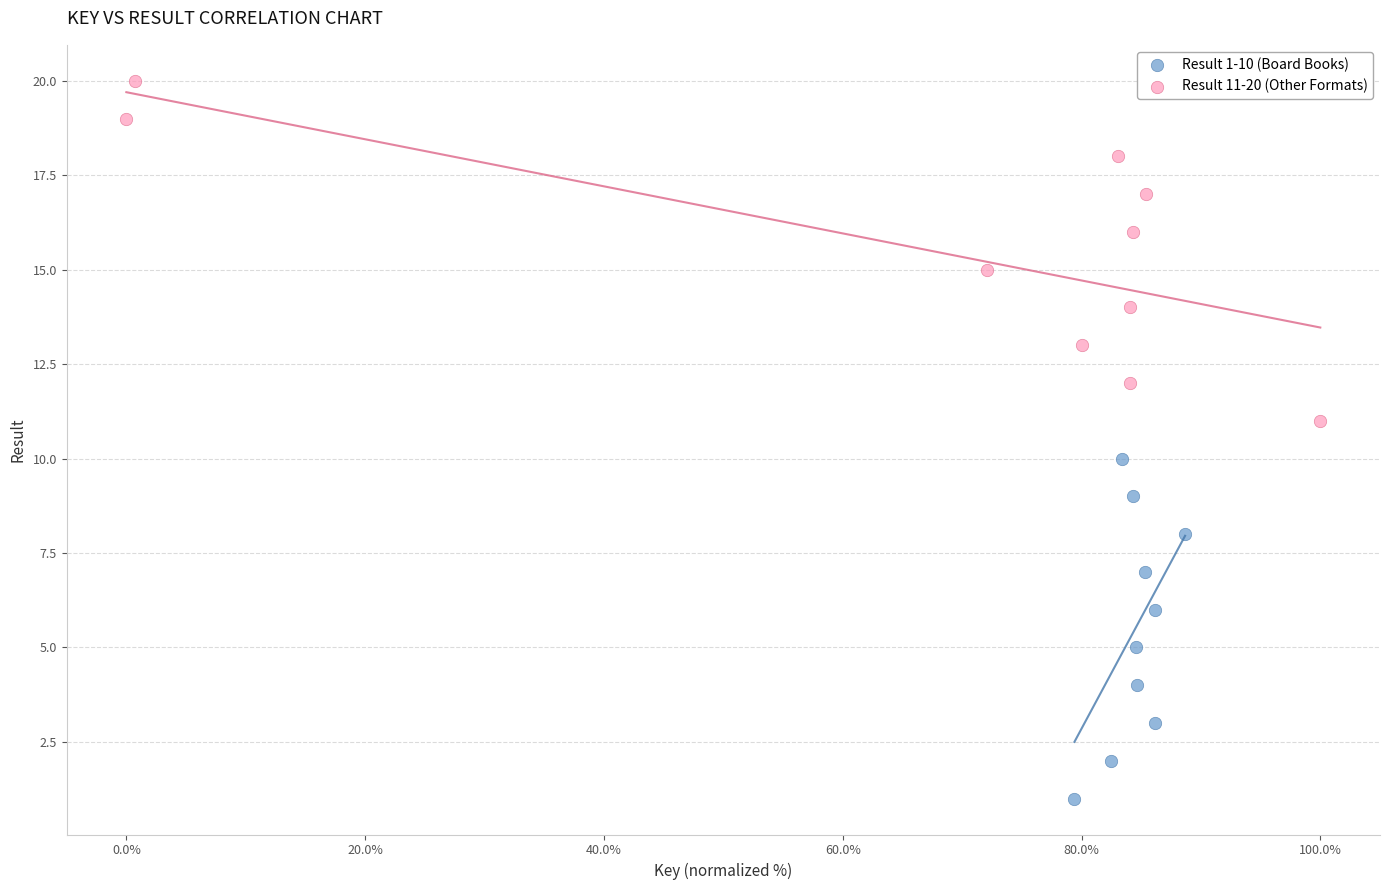

What are all the series names shown in the legend?

Result 1-10 (Board Books), Result 11-20 (Other Formats)